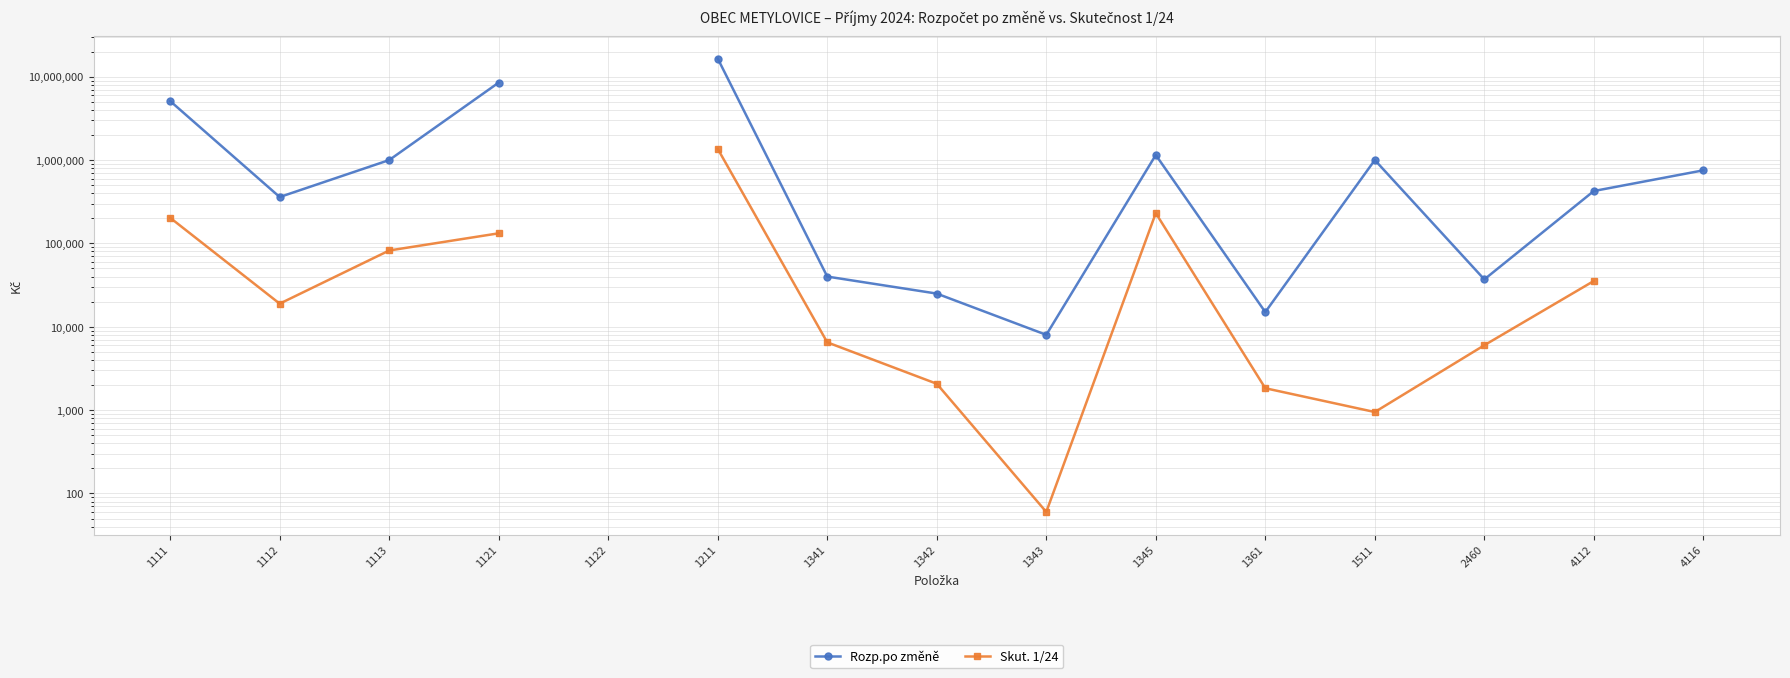

How many lines are shown in the chart?

2